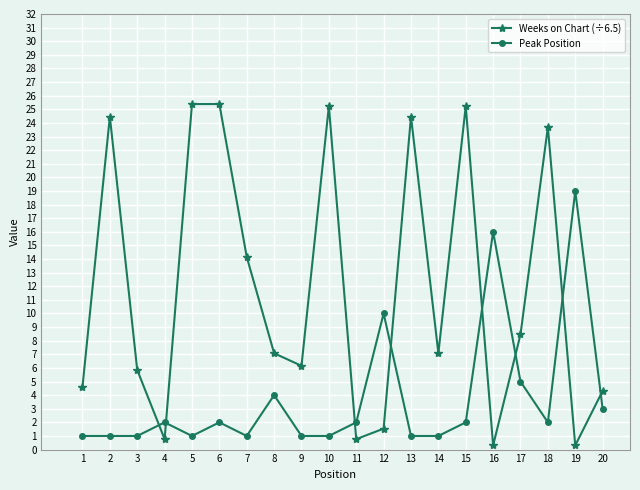

Which series ends up on top after the final intersection of Peak Position and Weeks on Chart (÷6.5)?

Weeks on Chart (÷6.5)